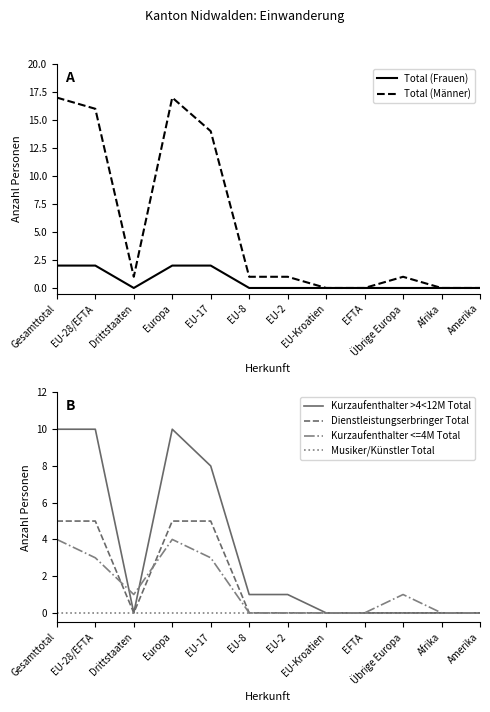

What is the label of the 12th point from the left?

Amerika